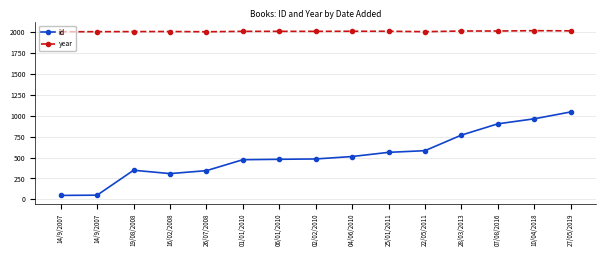

How many lines are shown in the chart?

2